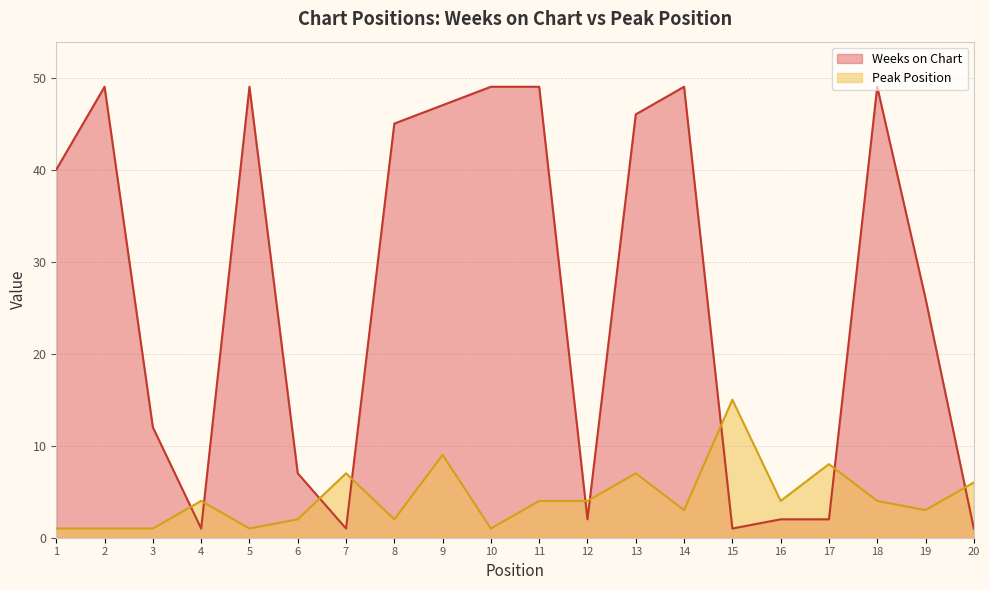

Rank the series at 18 from highest to lowest value.

Weeks on Chart, Peak Position